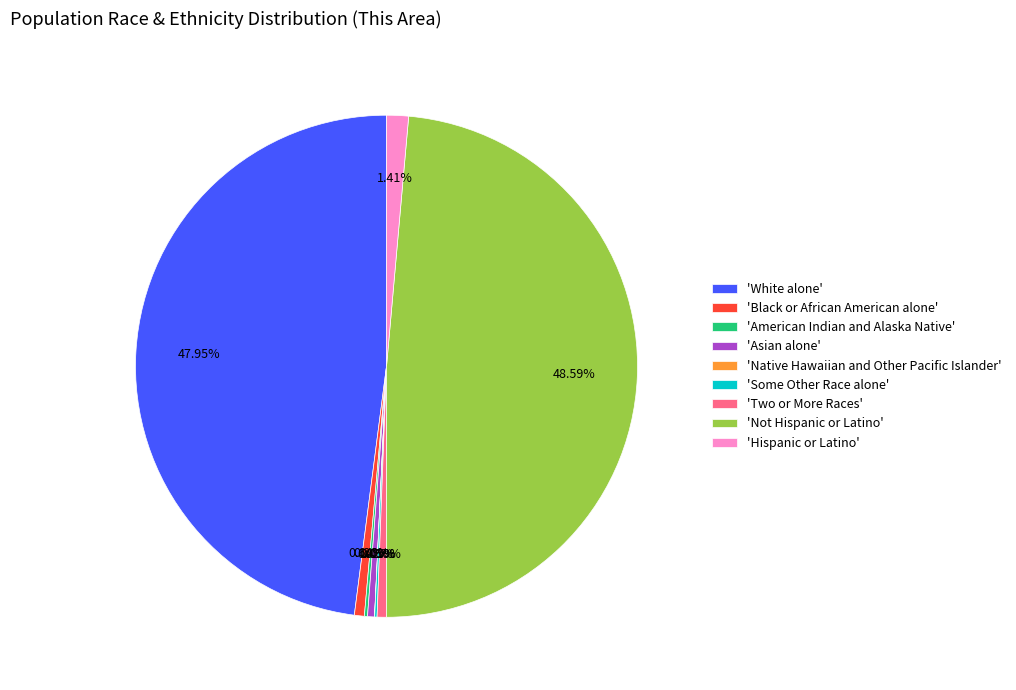

To the nearest percent, what is the average slice percentage?

11%